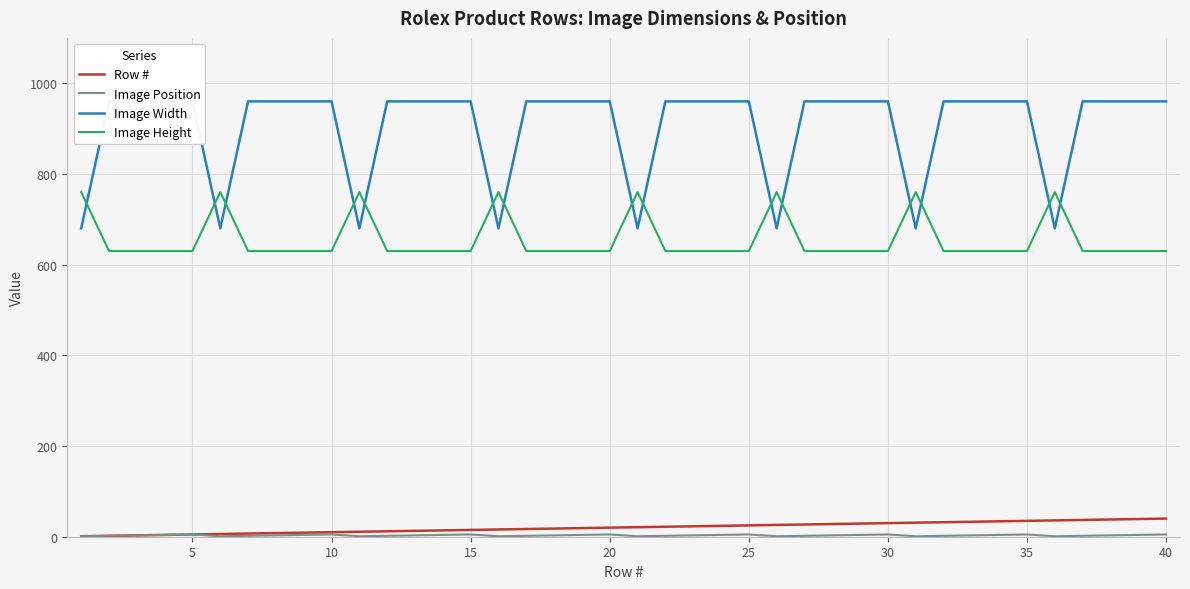

True or false: Image Width and Image Position intersect in this chart.

False